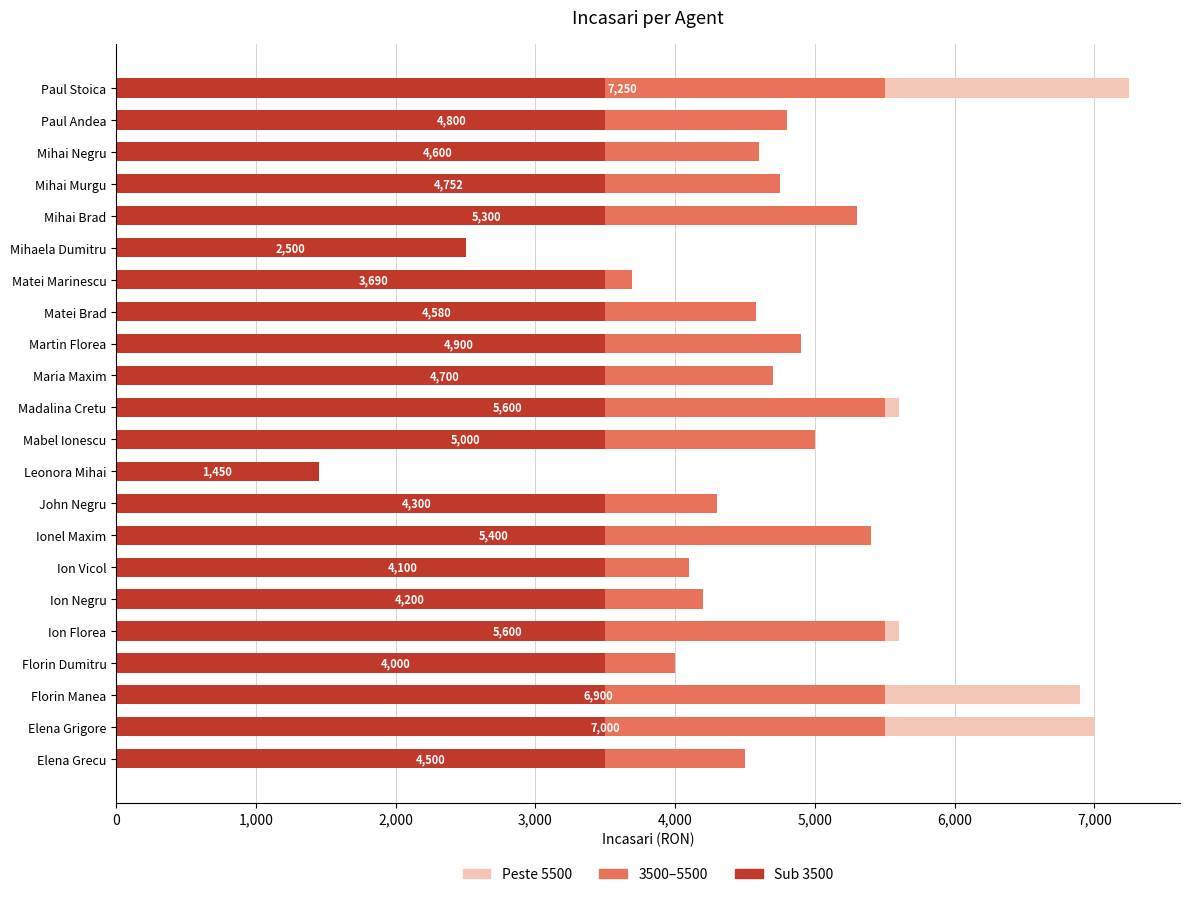

True or false: Sub 3500 has a value of 3500 at Elena Grigore.

True